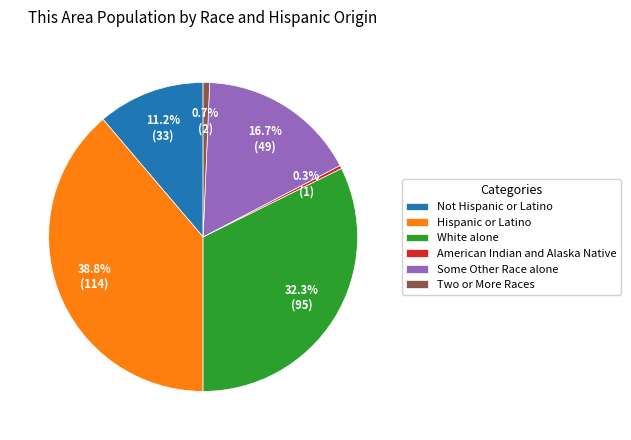

Which slice is the largest?

Hispanic or Latino